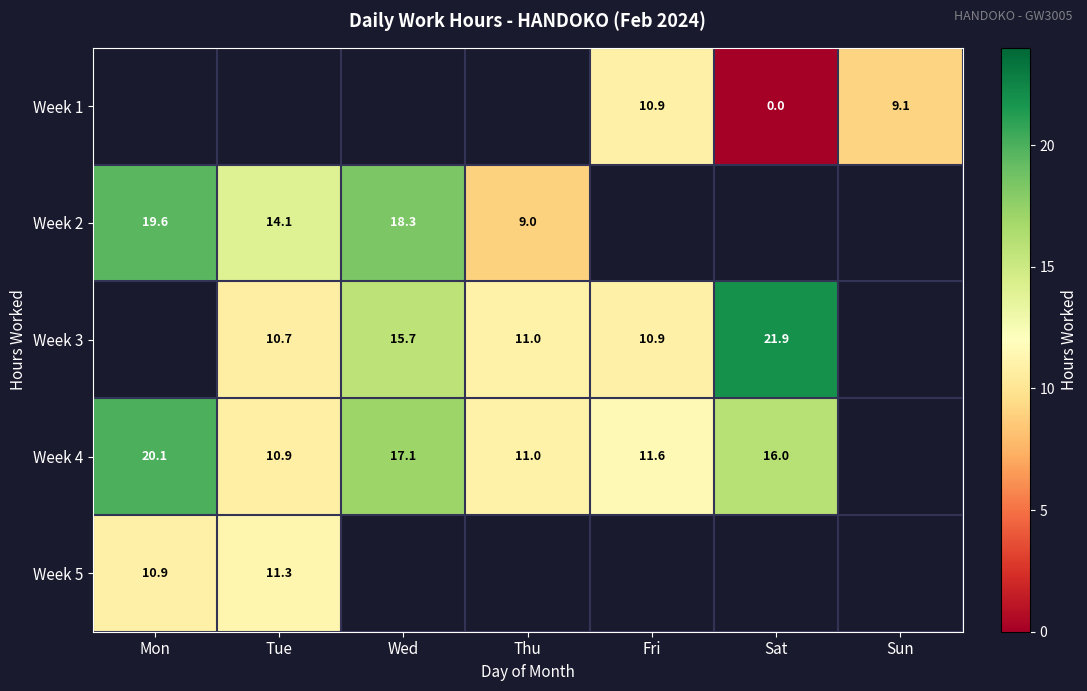

Which label corresponds to the largest value in the chart?

Sat